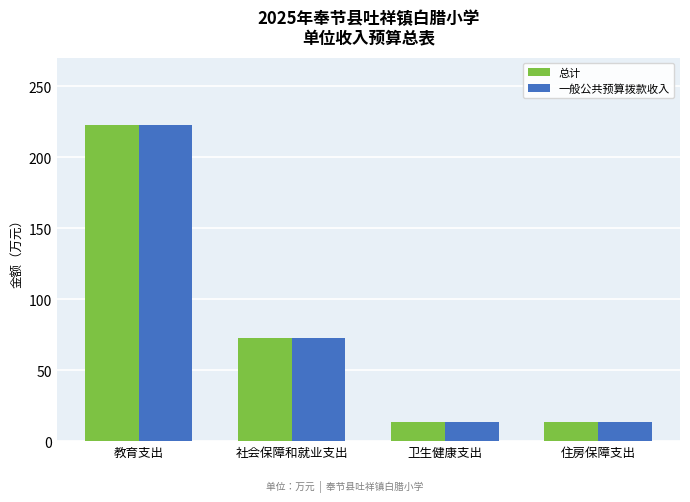

At how many categories does at least one series exceed 87?

1